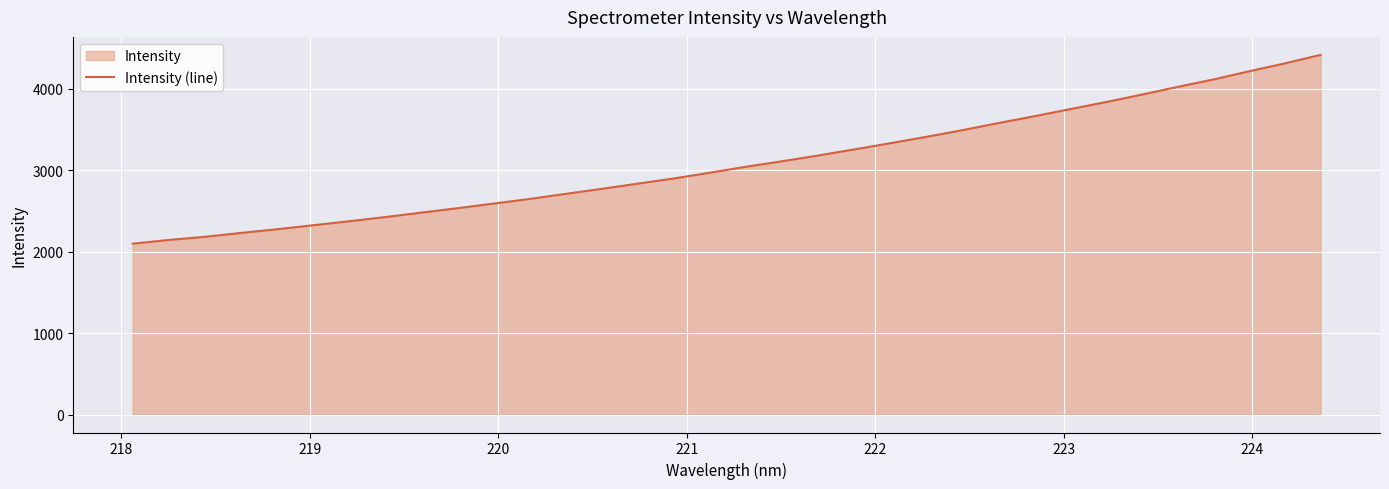

True or false: there are more than 1 points higher than both neighbors.

False